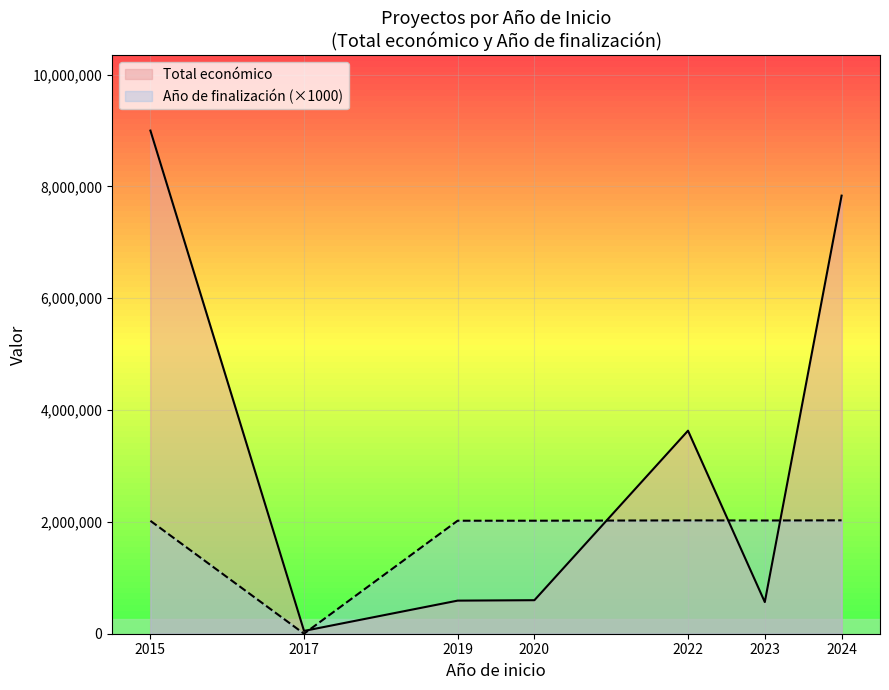

What is the value of the Año de finalización point at the 4th from the left?

2021000